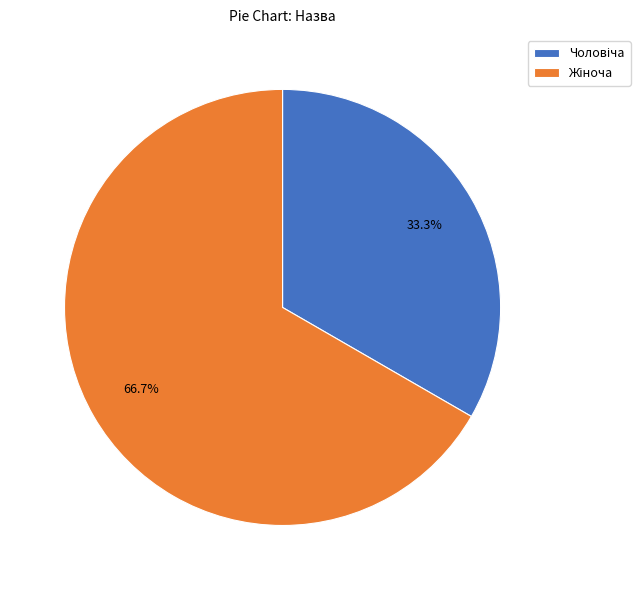

Is there a majority slice in this chart?

Yes